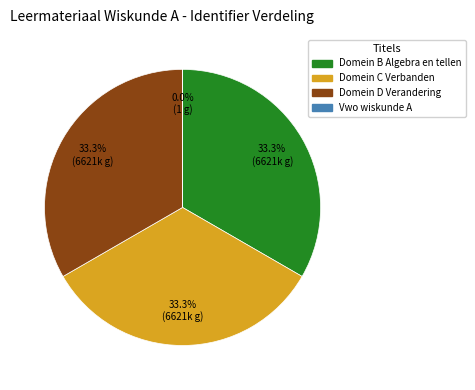

To the nearest percent, what is the difference between the largest and smallest slice percentages?

33%